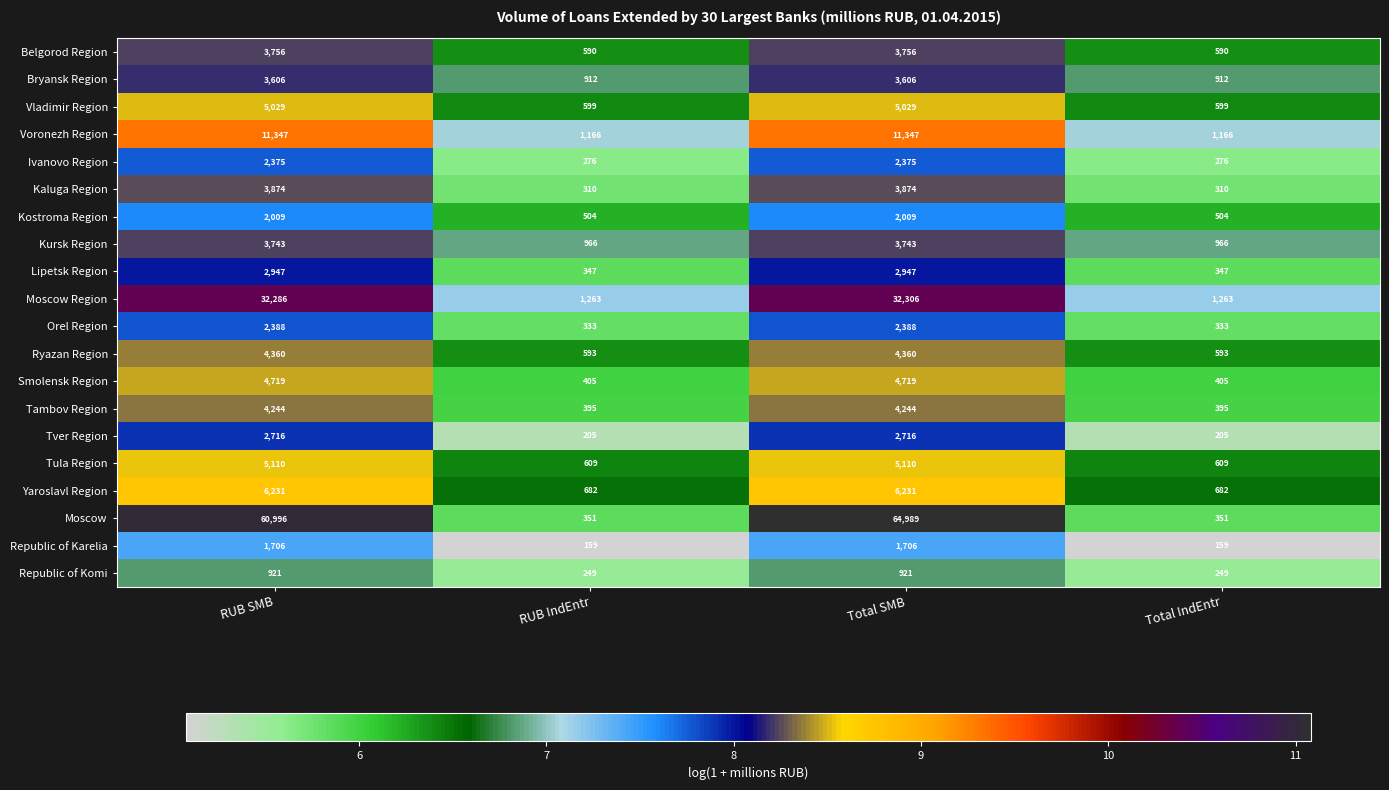

At how many categories does at least one series exceed 949?

4